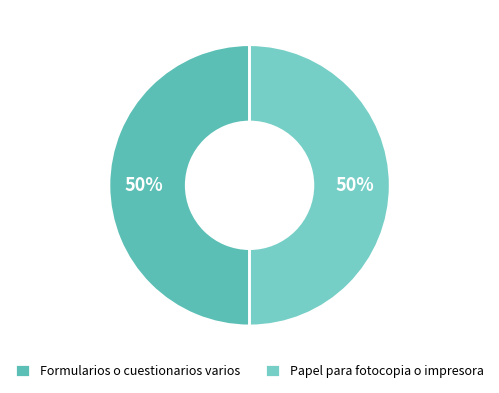

How many slices are in this pie chart?

2